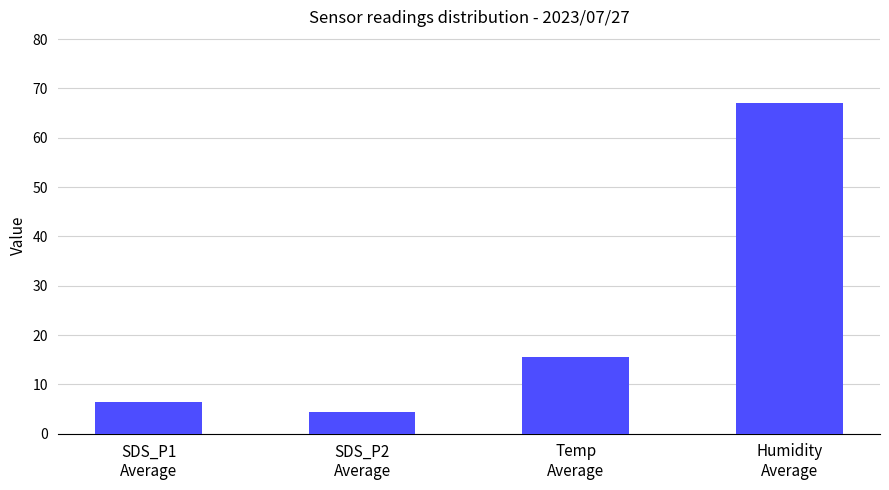

What is the difference between the maximum and minimum values?

62.6